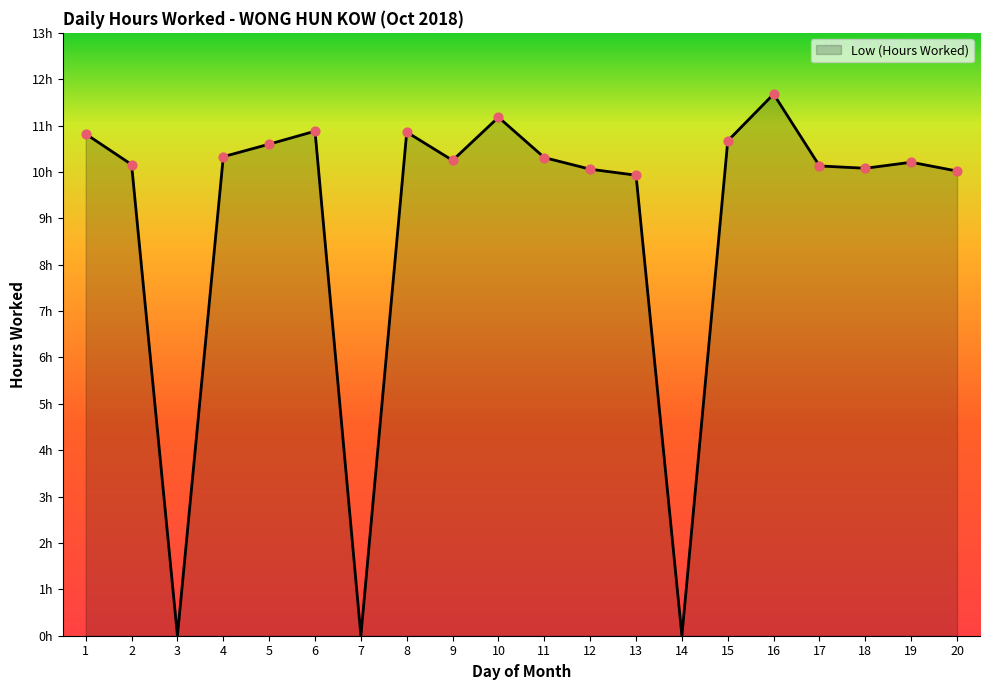

Is this an area chart (filled region under the line)?

Yes